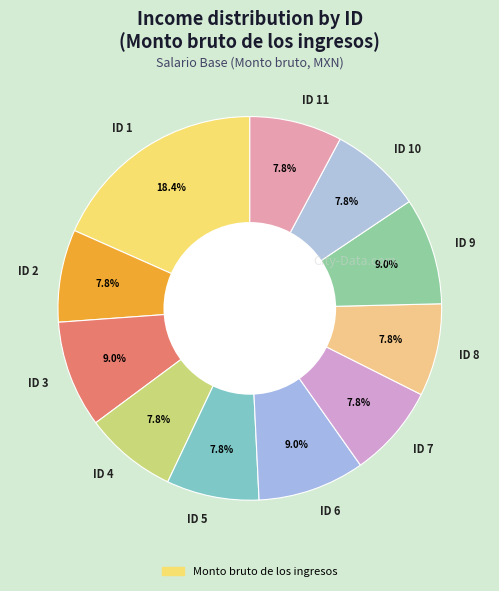

To the nearest percent, what is the combined percentage of ID 9 and ID 11?

17%